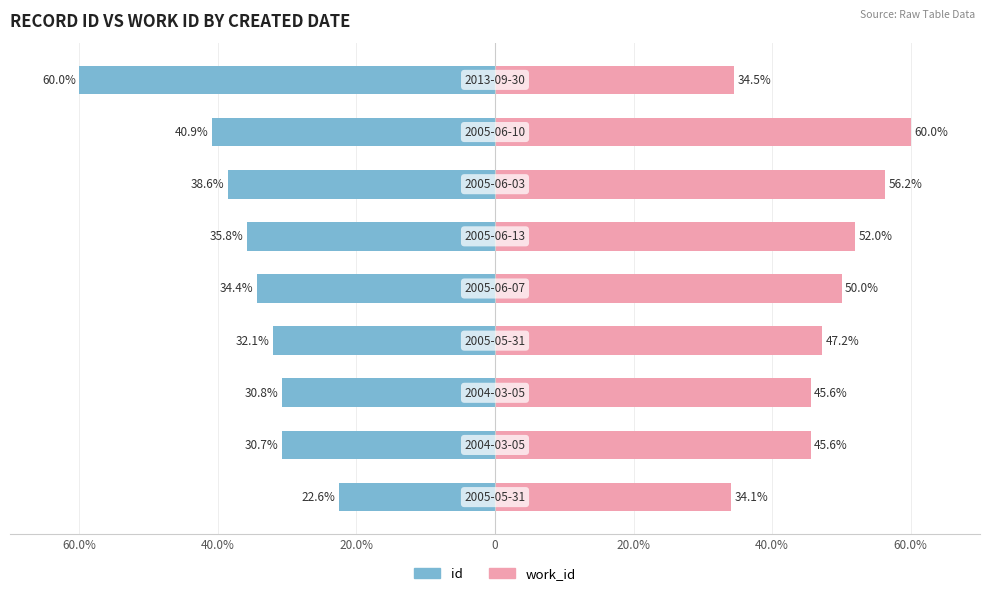

Which series has the largest total across all categories?

work_id